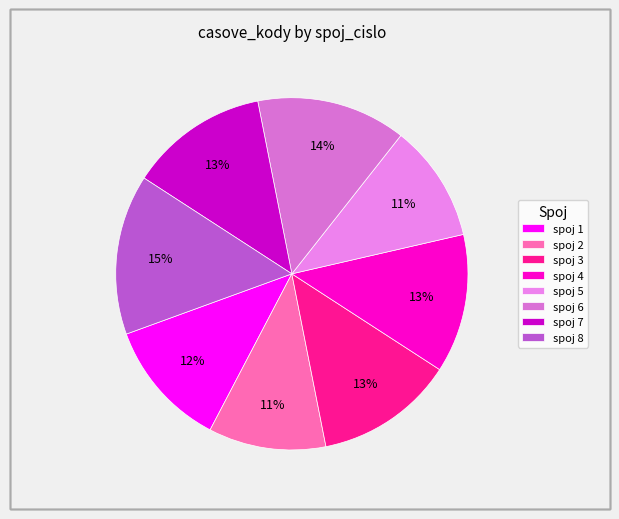

How many segments does this pie chart have?

8